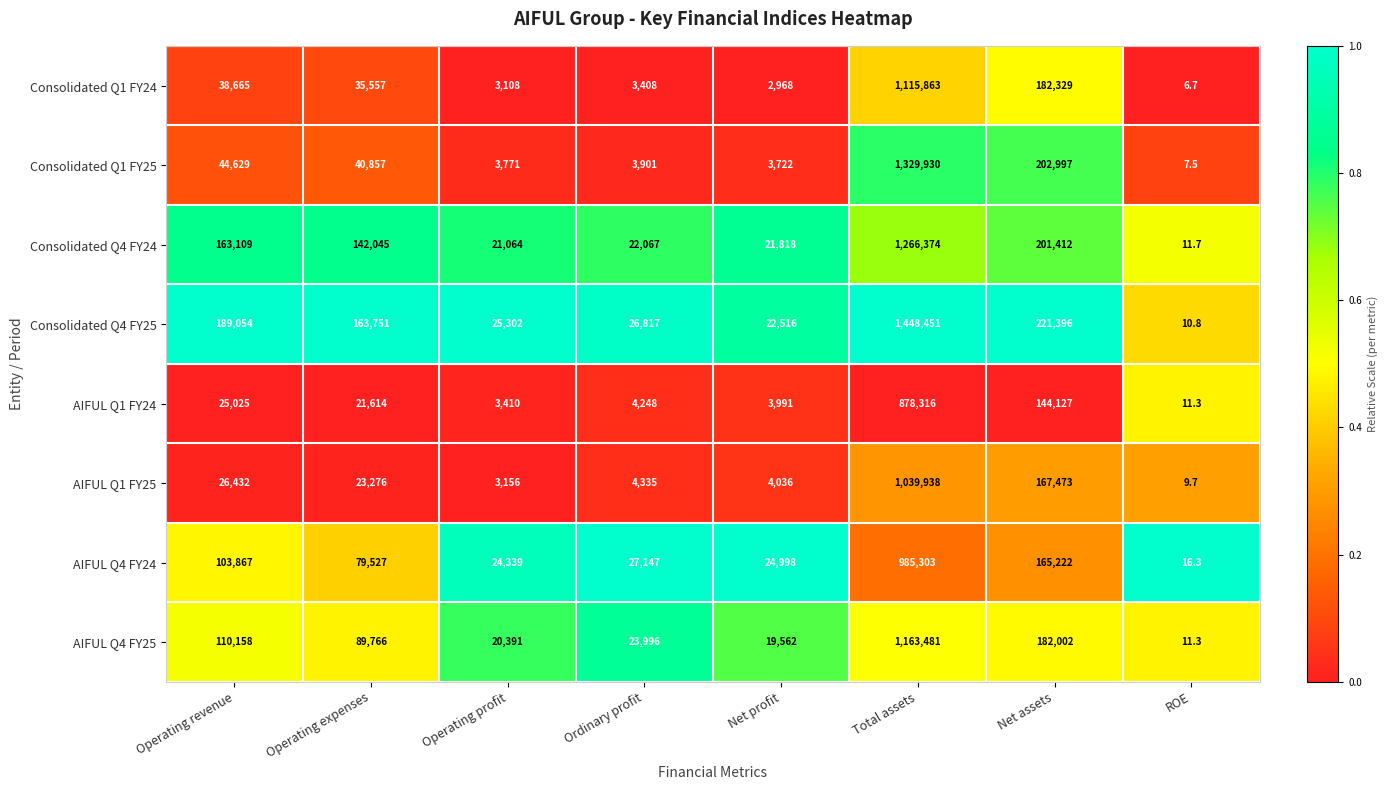

Count the number of data series in this chart.

8